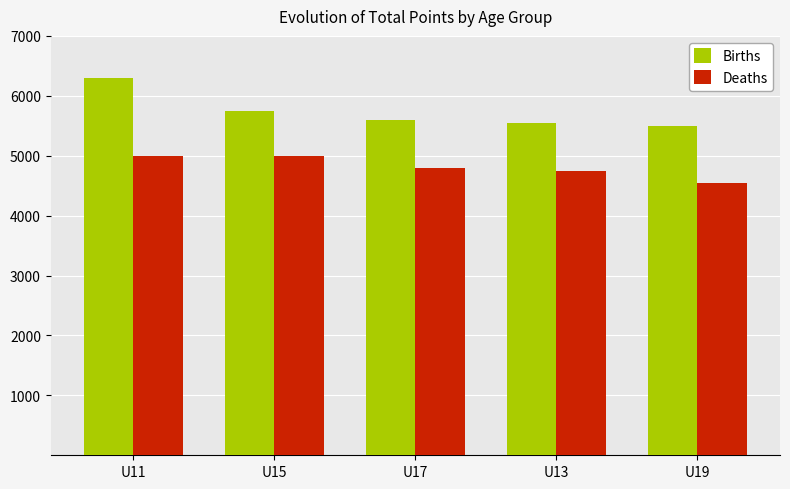

Read the Deaths value at U19, to the nearest 5.

4550